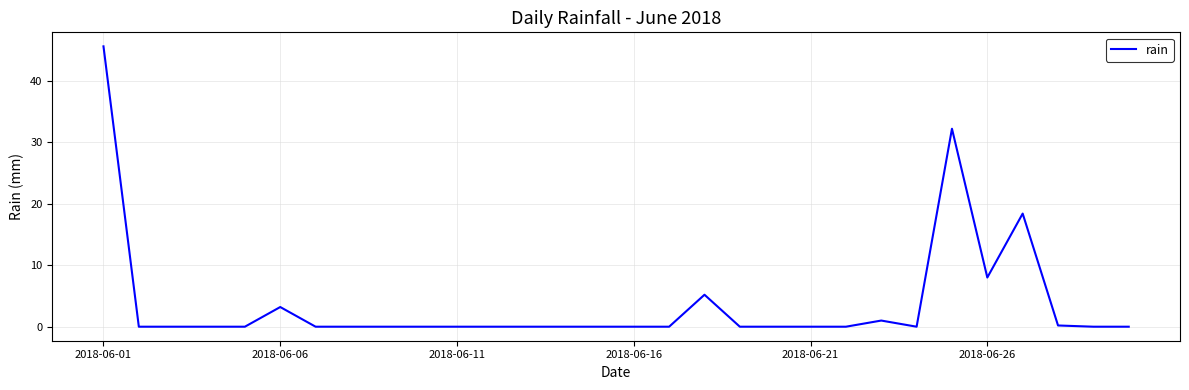

What is the difference between the maximum and minimum values?

45.6